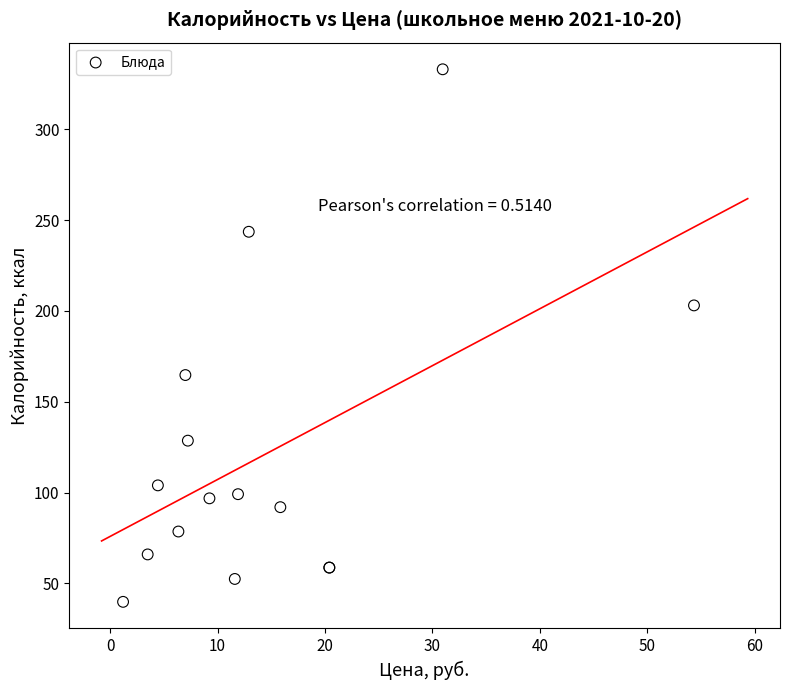

What Y value in the scatter plot is closest to 186?

203.0